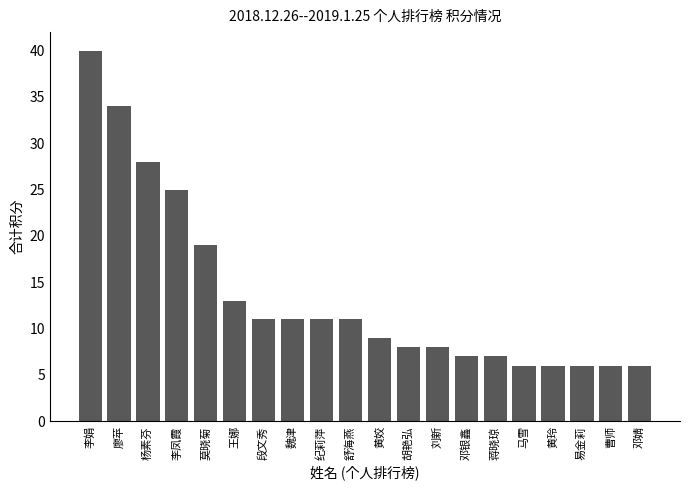

What is the change in value from 舒海燕 to 邓银鑫?

-4